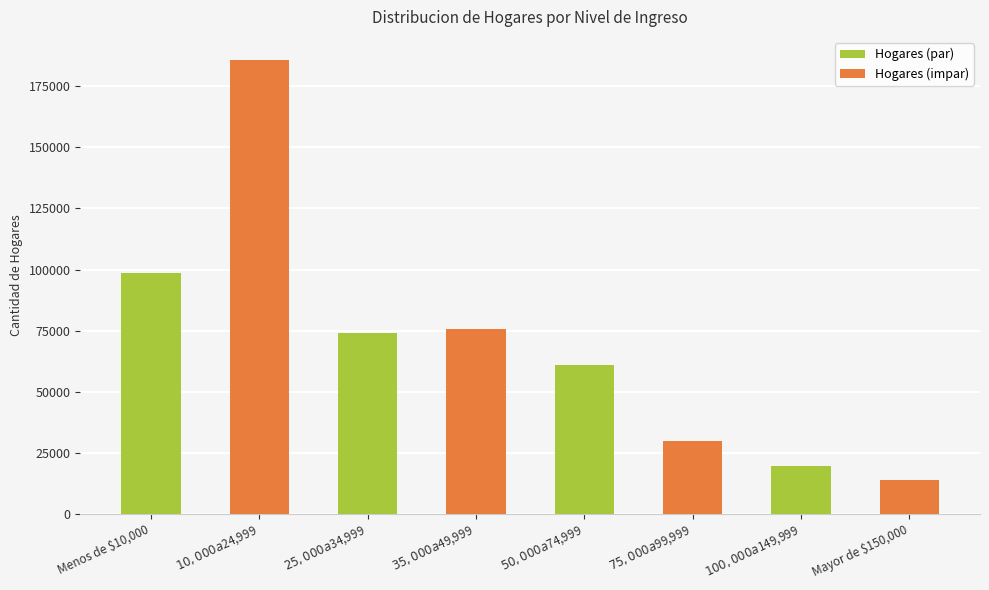

What is the label of the 2nd bar from the right?

$100,000 a $149,999